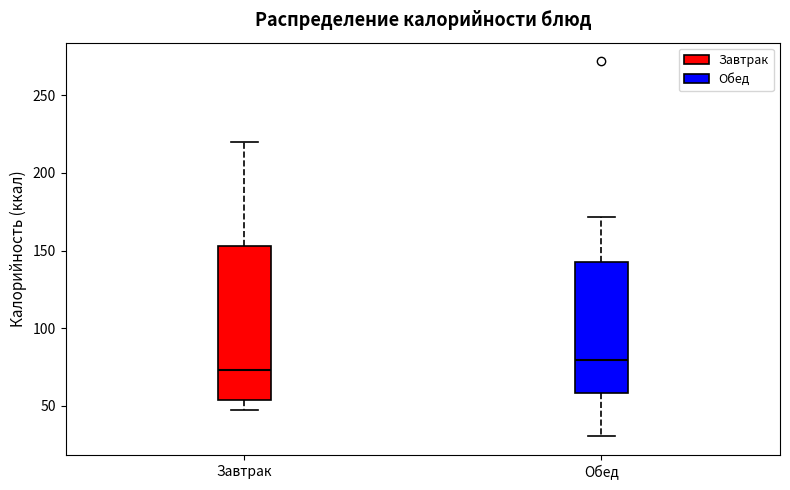

Reading left to right, read every box against the y-axis: the position of its median line, the range the box covers, and the ends of its whiskers. The values are not printed on the chart, so give them approximately, as read against the axis.

Завтрак: median 75, box 55 to 155, whiskers 45 to 220
Обед: median 80, box 60 to 140, whiskers 30 to 170